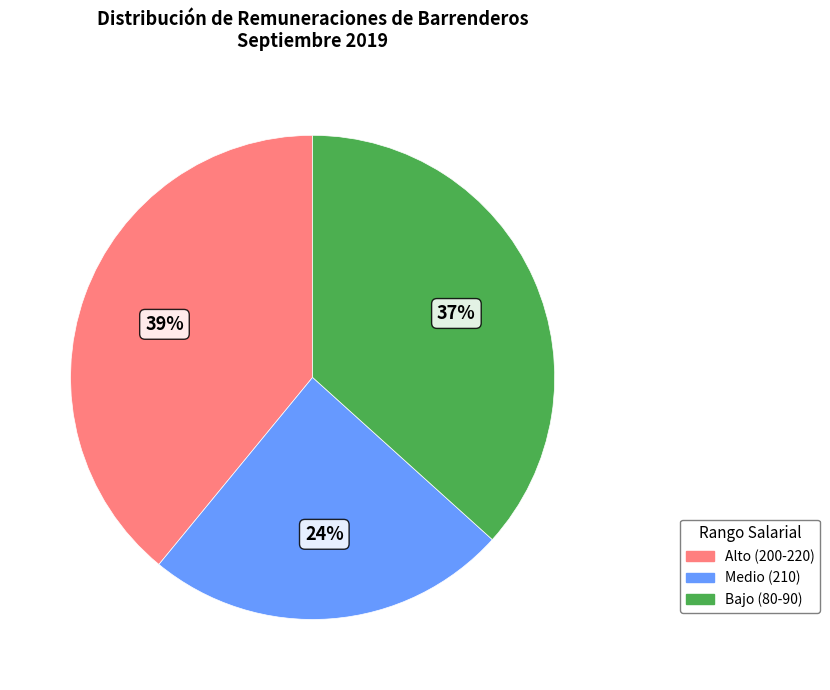

To the nearest percent, what is the difference between the largest and smallest slice percentages?

15%